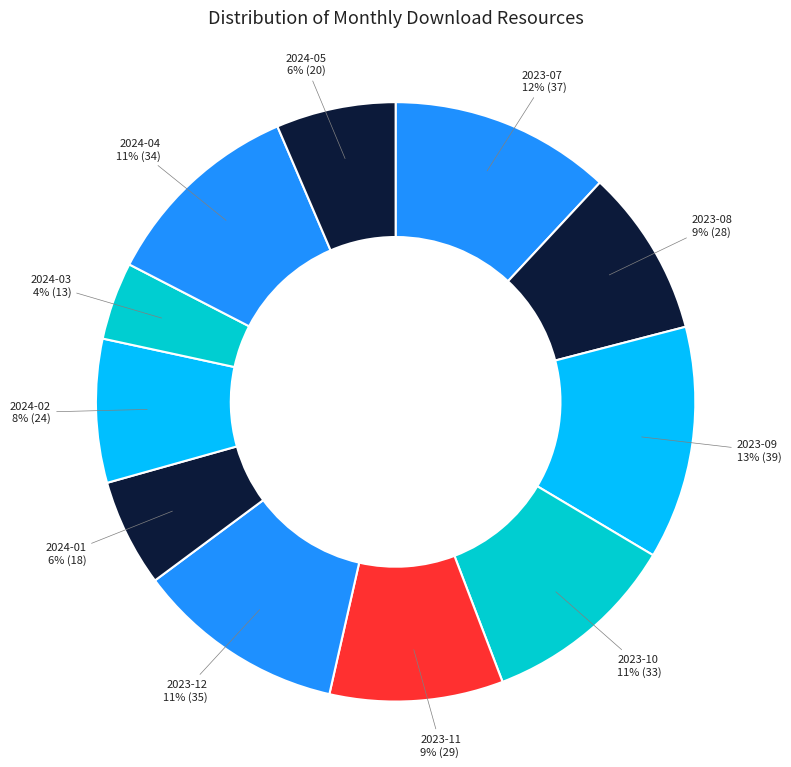

To the nearest percent, what is the combined percentage of 2023-09 and 2023-12?

24%